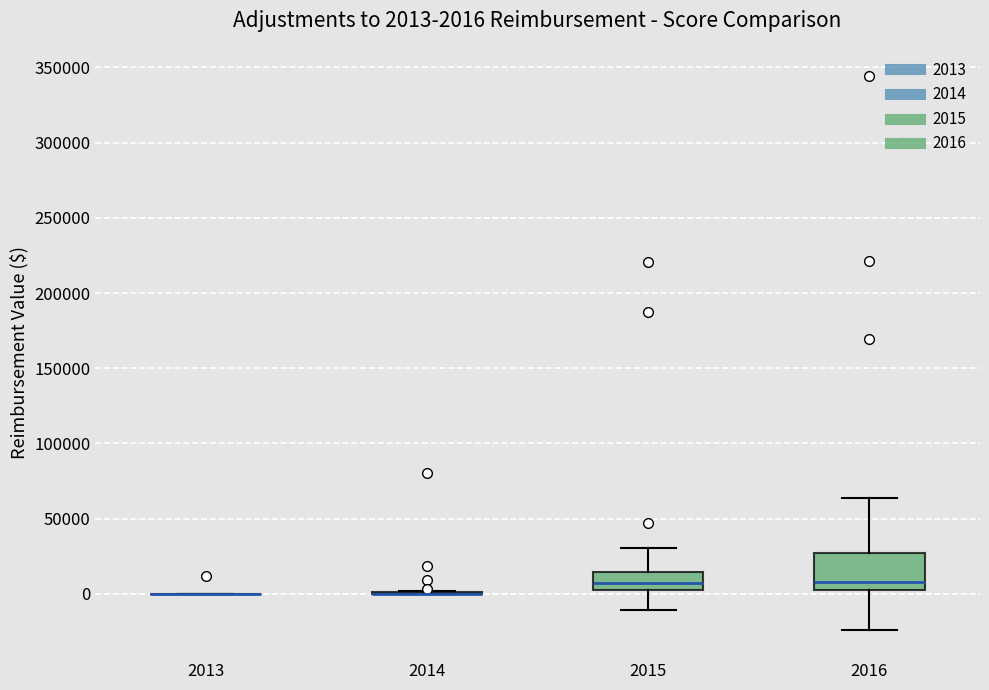

Which box is the tallest, from its lower edge to its upper edge?

2016